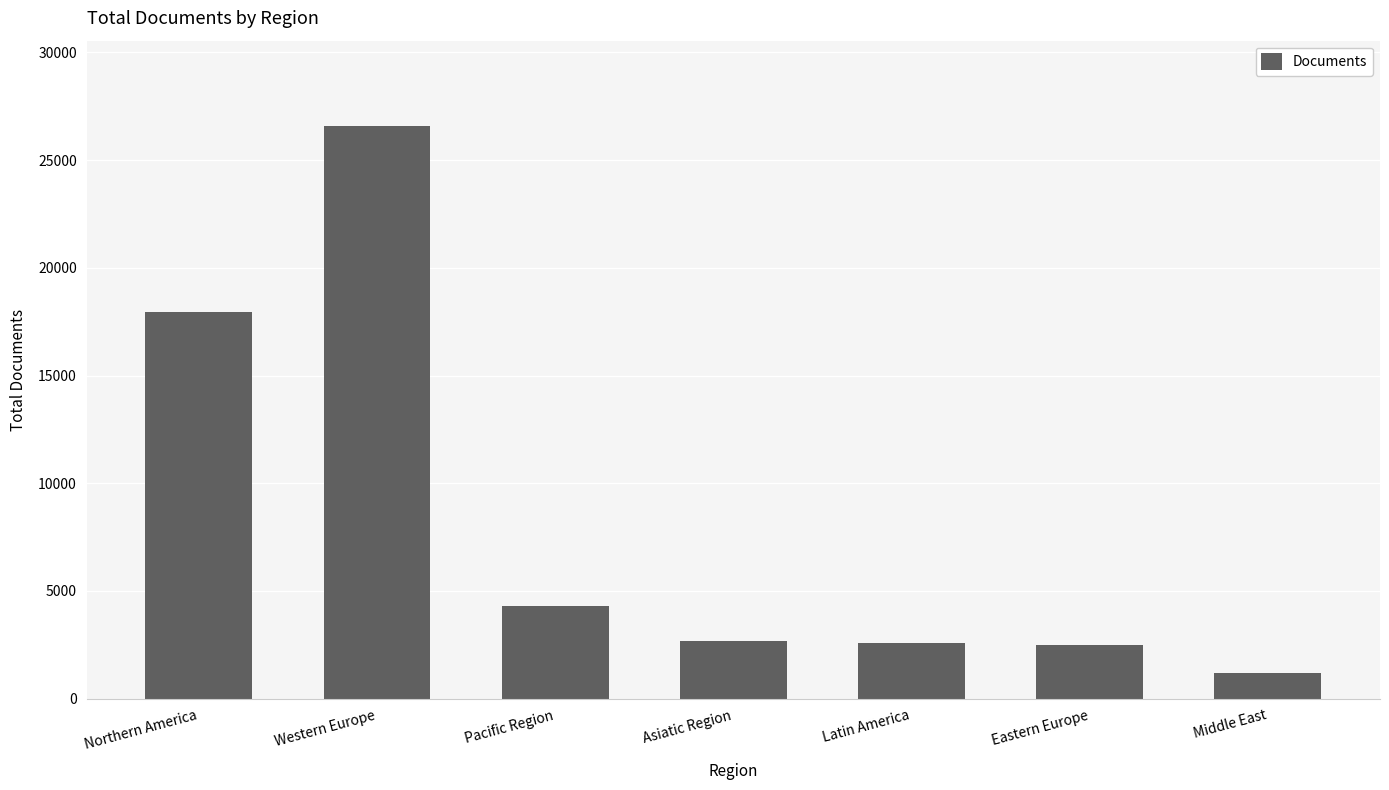

Between Northern America and Pacific Region, which is larger?

Northern America